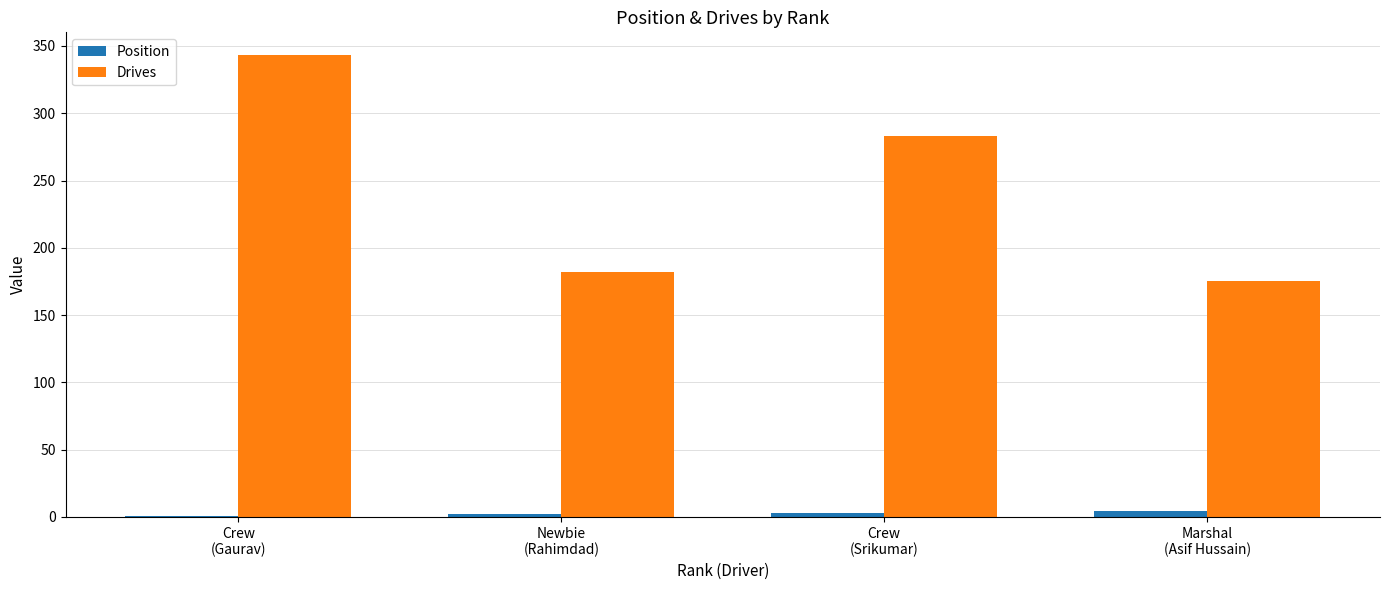

What is the total value across all series at Newbie
(Rahimdad)?

184